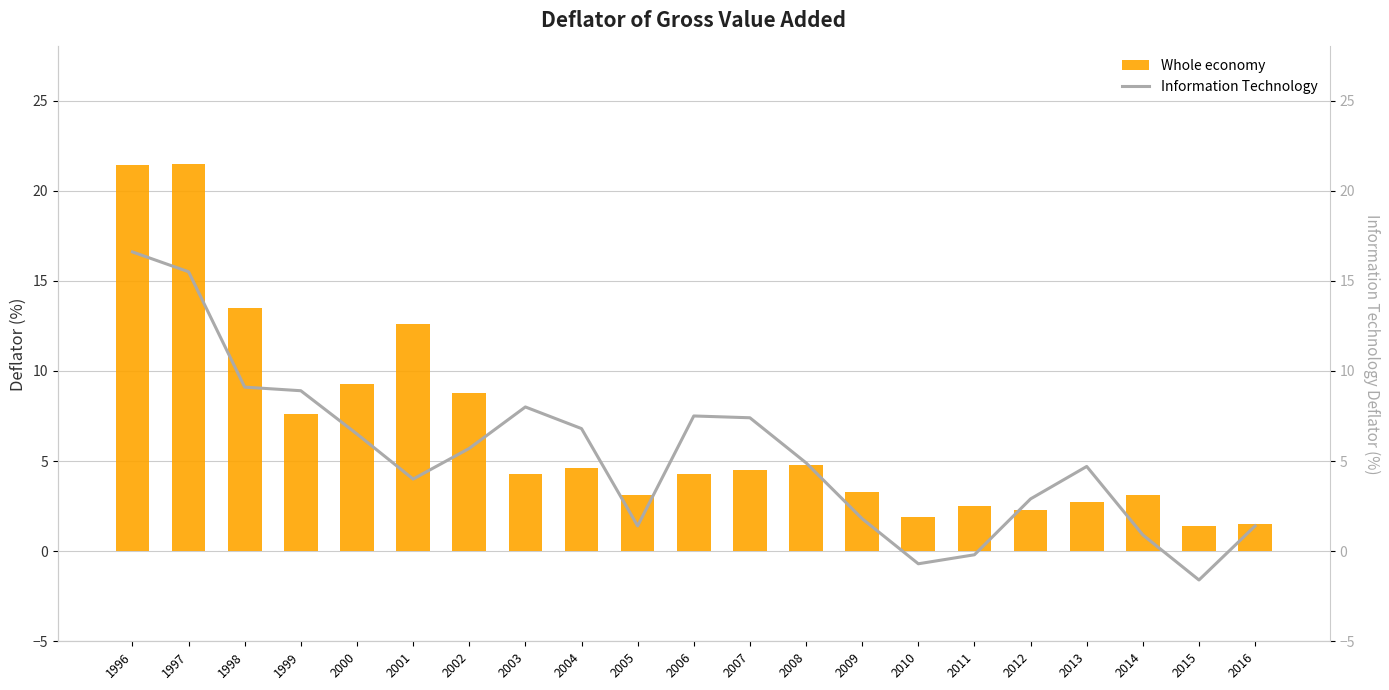

What is the difference between the Whole economy values at 2003 and 2014?

1.2